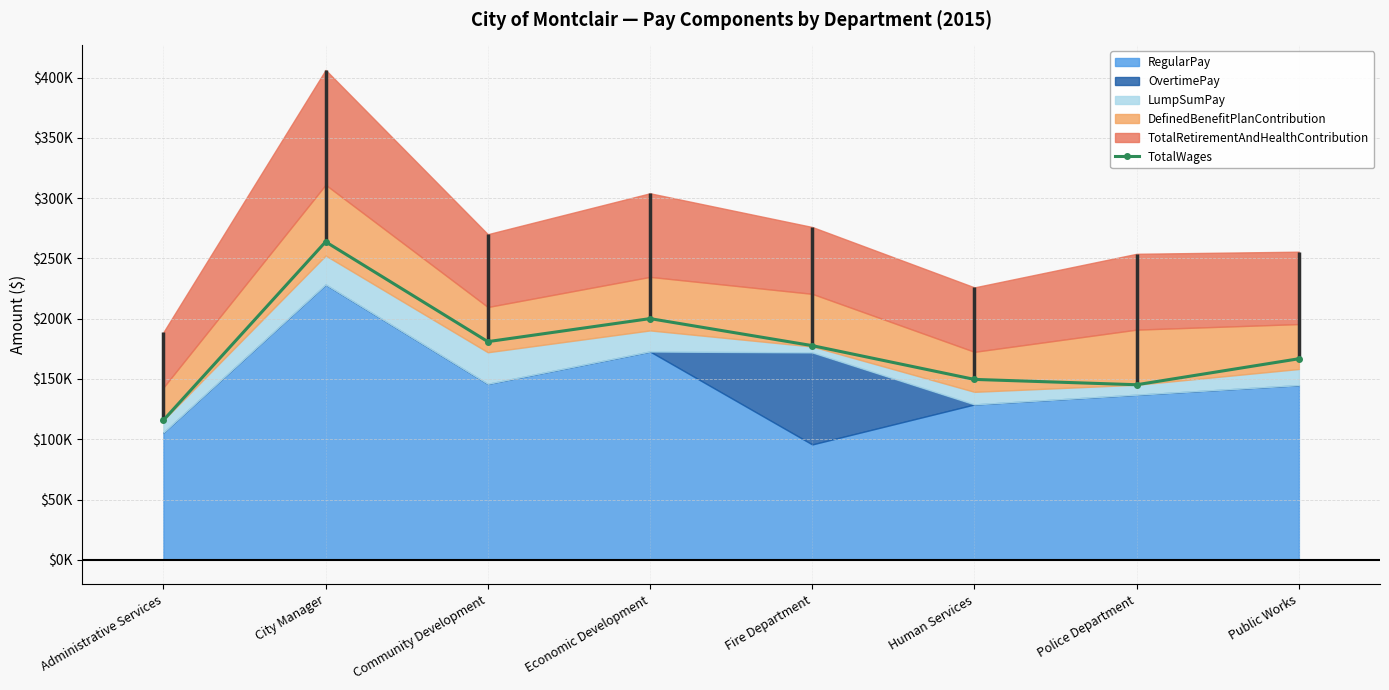

What is the difference between the second highest and second lowest values?

54868